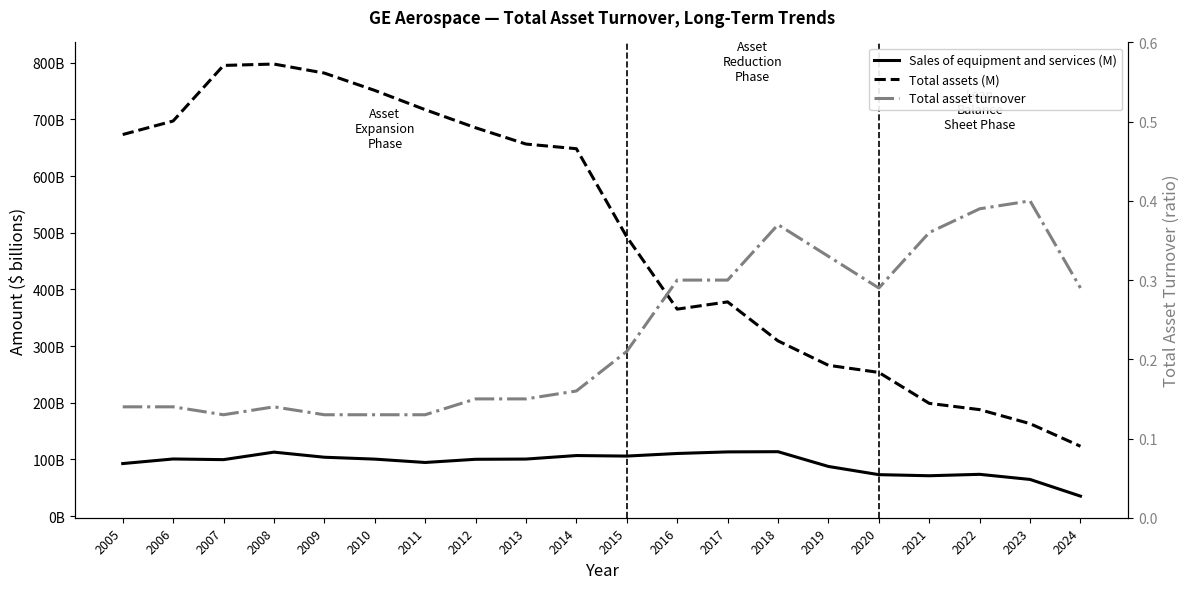

At which category is the sum across all series the highest?

2008